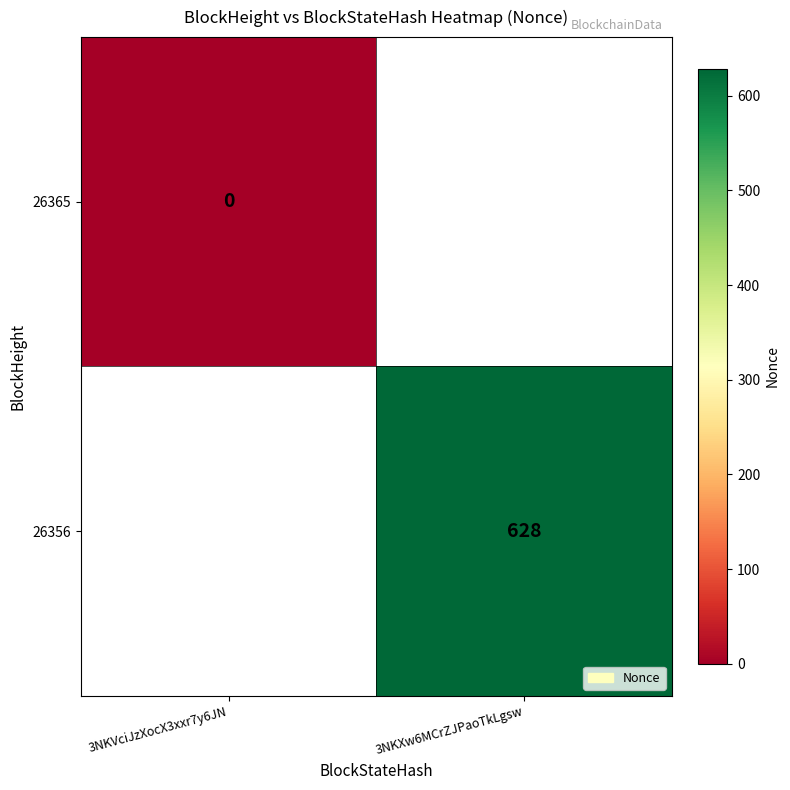

The 26356 series shows 628 at 3NKXw6MCrZJPaoTkLgsw. True or false?

True